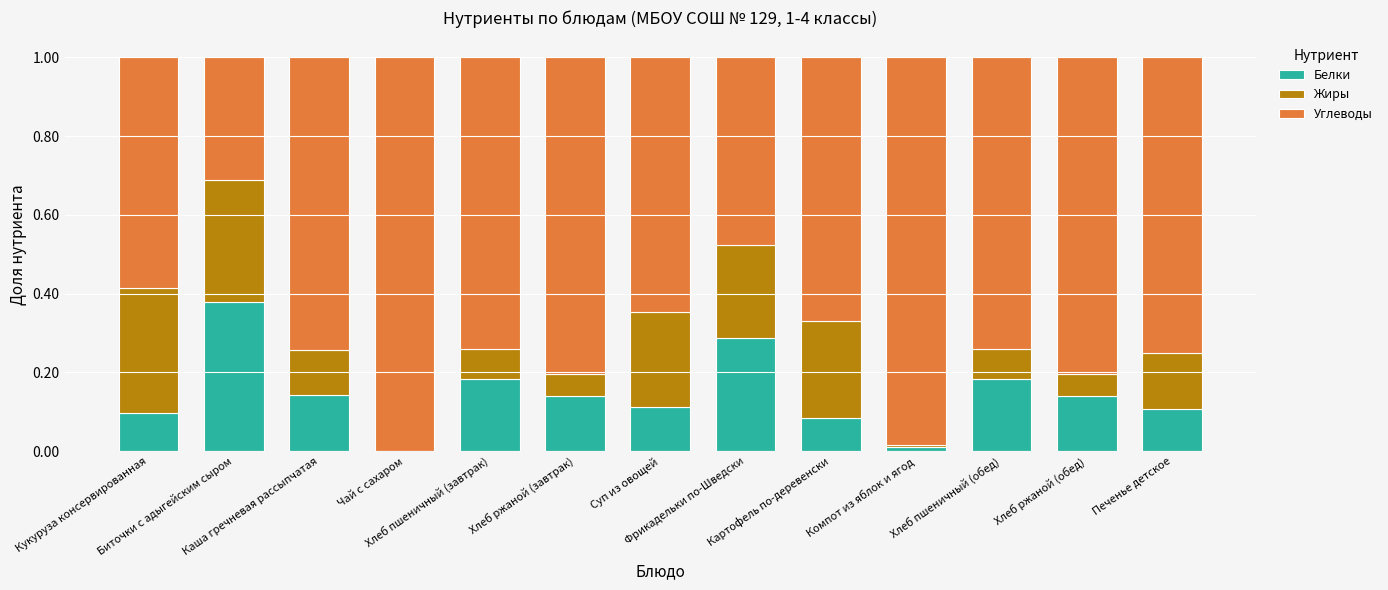

What is the sum of all Белки values?

1.9